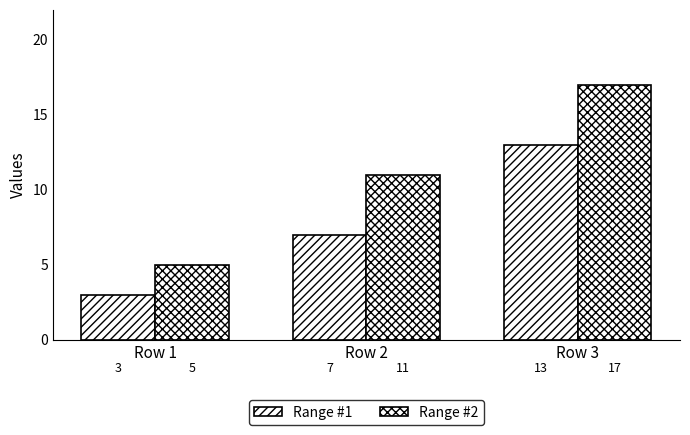

Count the number of categories in the chart.

3